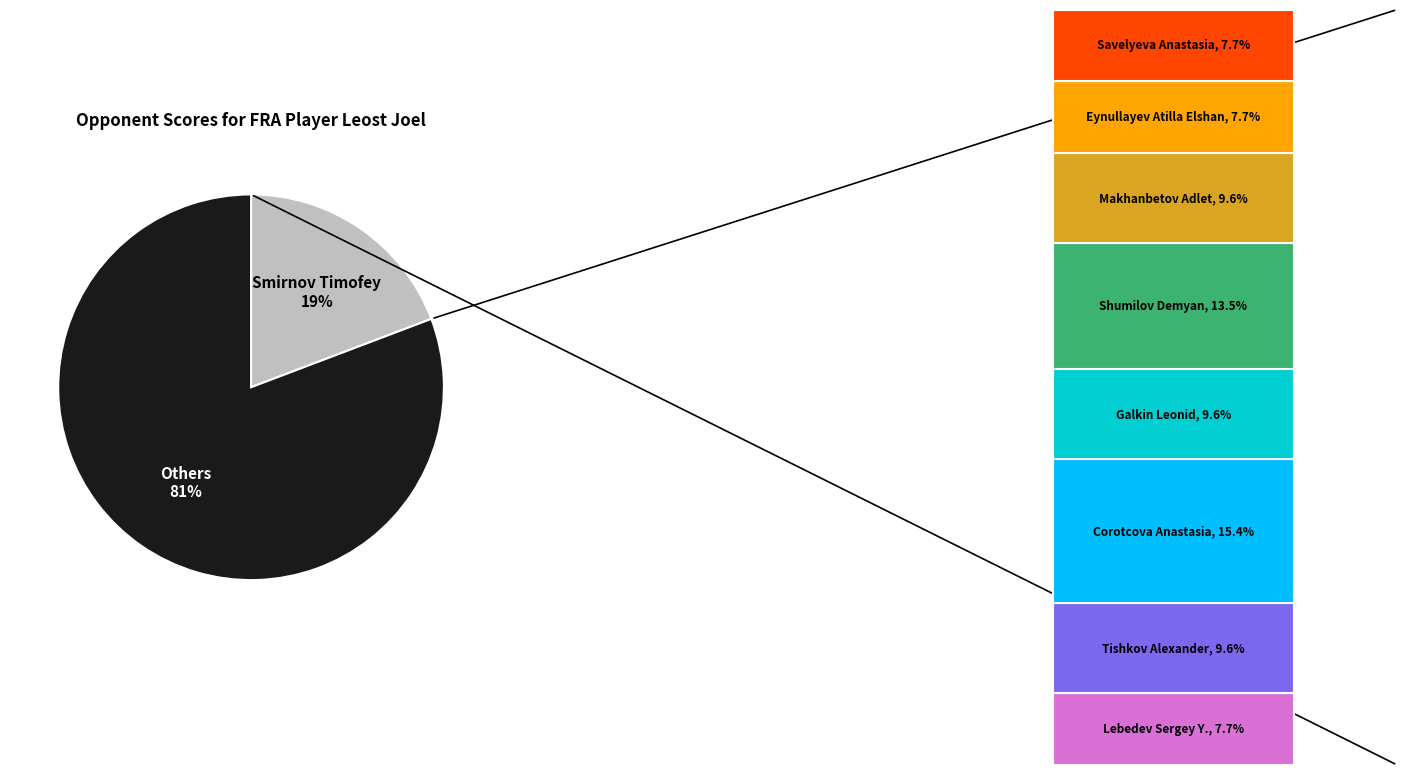

To the nearest percent, what is the average slice percentage?

50%